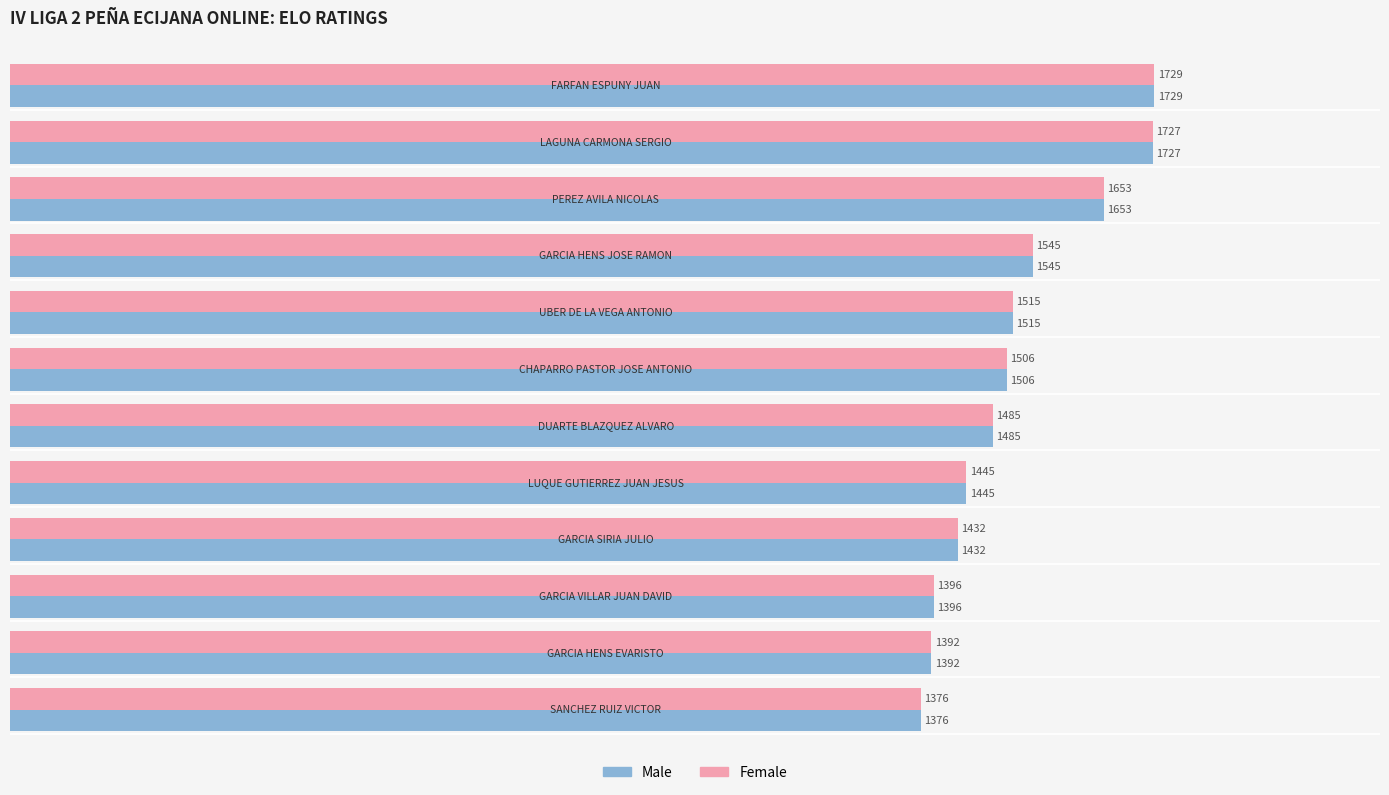

What is the sum of all Male values?

18201